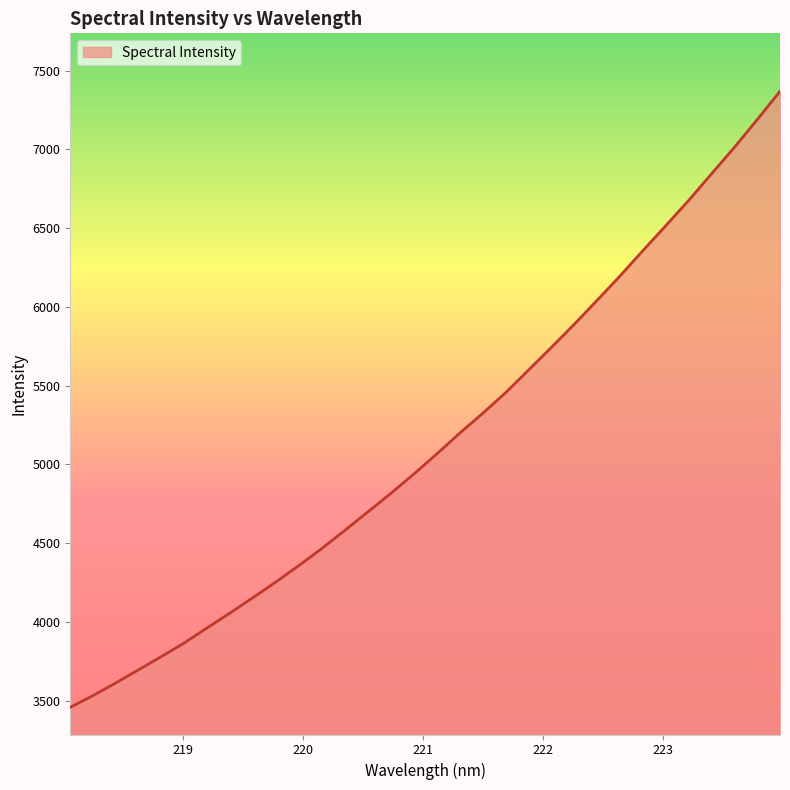

What is the minimum value shown in the chart?

3457.2